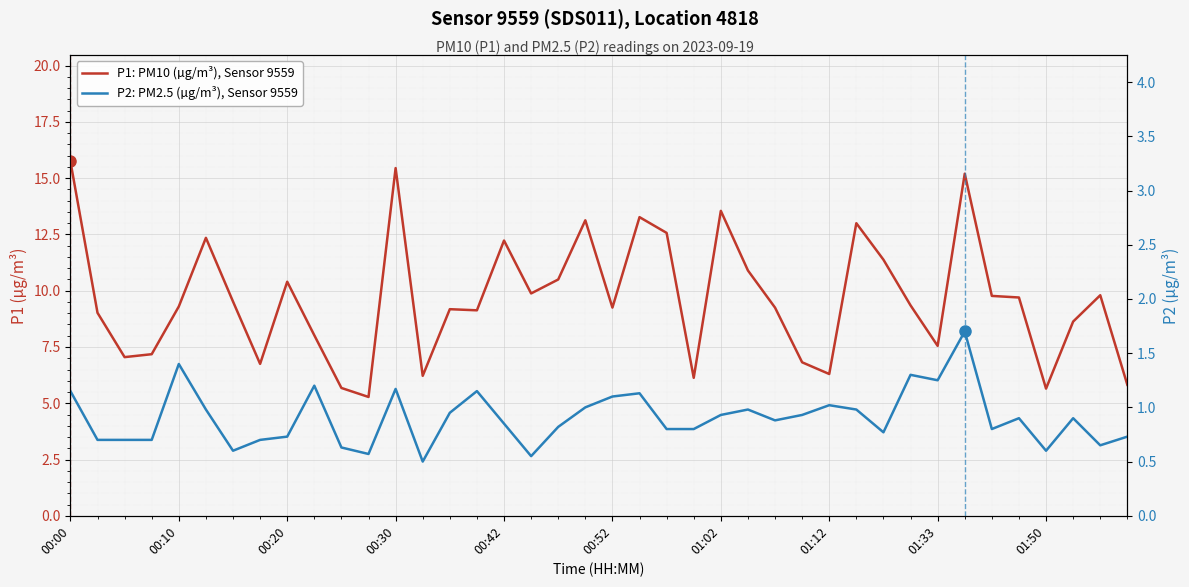

Reading left to right, what are all the values shown in this chart?

P1: PM10 (µg/m³), Sensor 9559: 15.8	9.0	7.0	7.2	9.3	12.3	9.5	6.8	10.4	8.0	5.7	5.3	15.4	6.2	9.2	9.1	12.2	9.9	10.5	13.1	9.2	13.3	12.6	6.1	13.6	10.9	9.2	6.8	6.3	13.0	11.4	9.3	7.5	15.2	9.8	9.7	5.7	8.6	9.8	5.8
P2: PM2.5 (µg/m³), Sensor 9559: 1.1	0.7	0.7	0.7	1.4	1.0	0.6	0.7	0.7	1.2	0.6	0.6	1.2	0.5	0.9	1.1	0.8	0.6	0.8	1.0	1.1	1.1	0.8	0.8	0.9	1.0	0.9	0.9	1.0	1.0	0.8	1.3	1.2	1.7	0.8	0.9	0.6	0.9	0.7	0.7